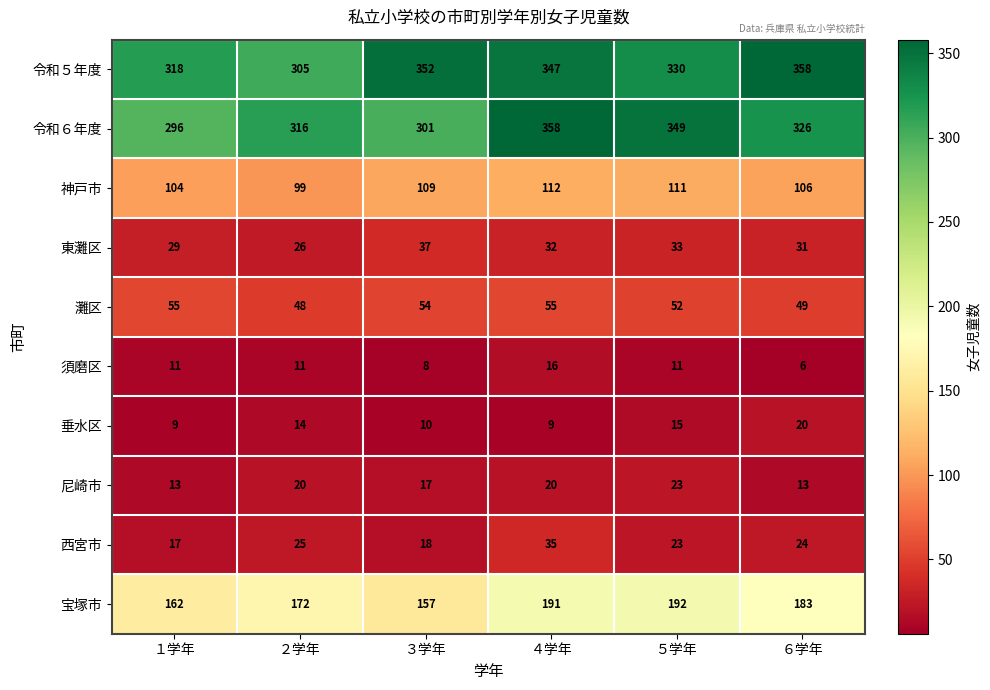

Rank the series at １学年 from lowest to highest value.

垂水区, 須磨区, 尼崎市, 西宮市, 東灘区, 灘区, 神戸市, 宝塚市, 令和６年度, 令和５年度